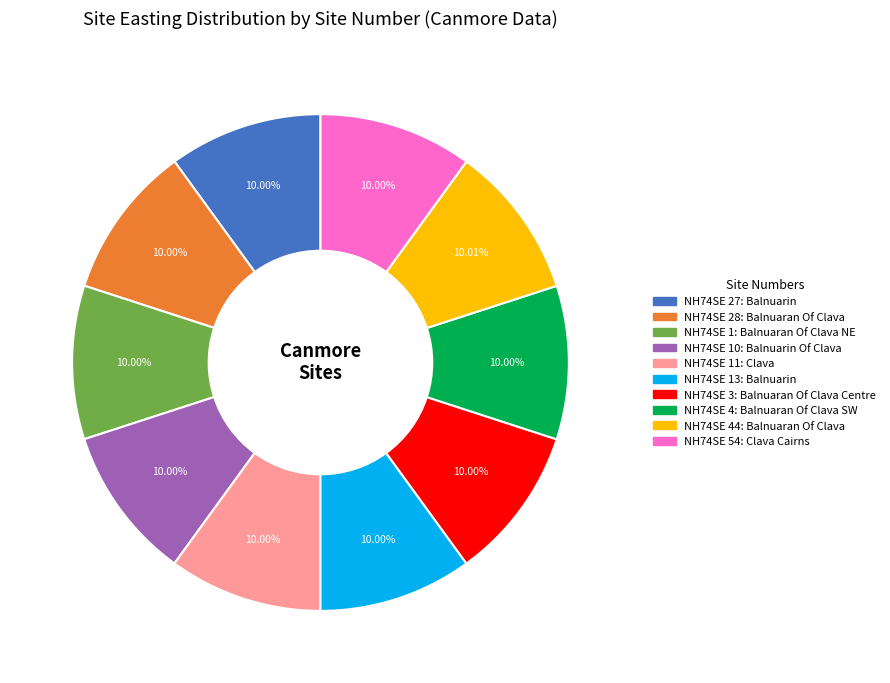

Is there any slice that represents more than half of the pie?

No